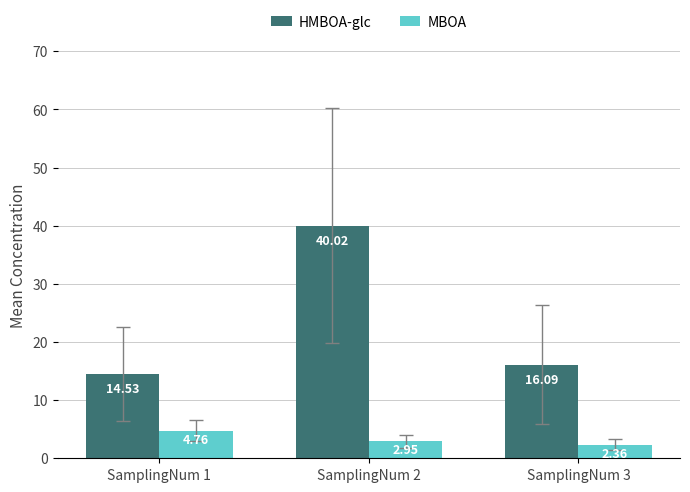

What is the difference between the highest and lowest values at SamplingNum 3?

13.7